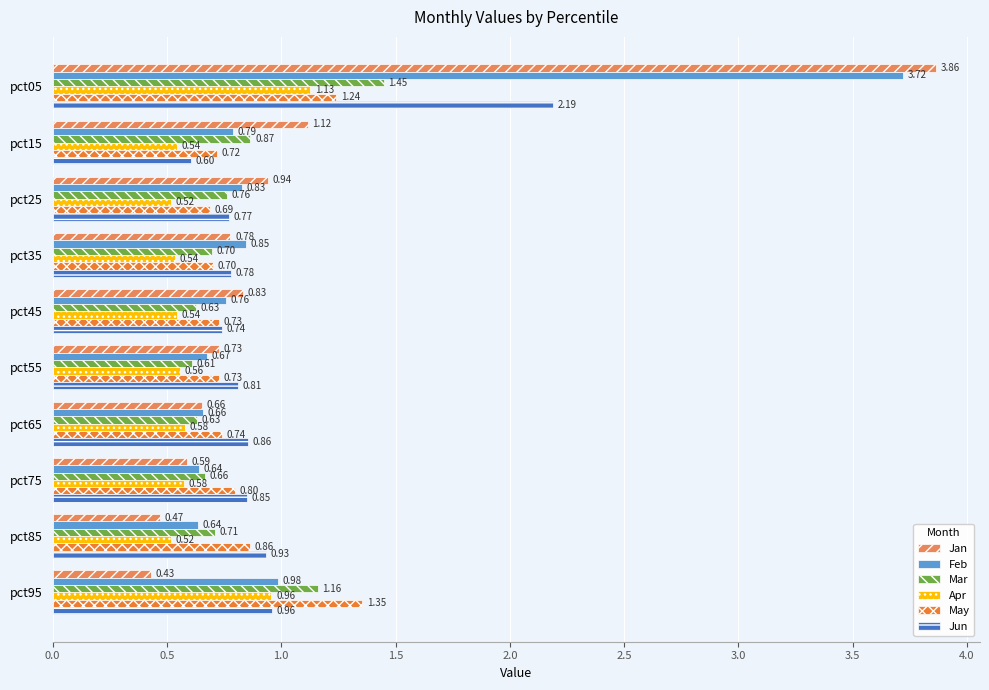

At how many categories does at least one series exceed 1?

3